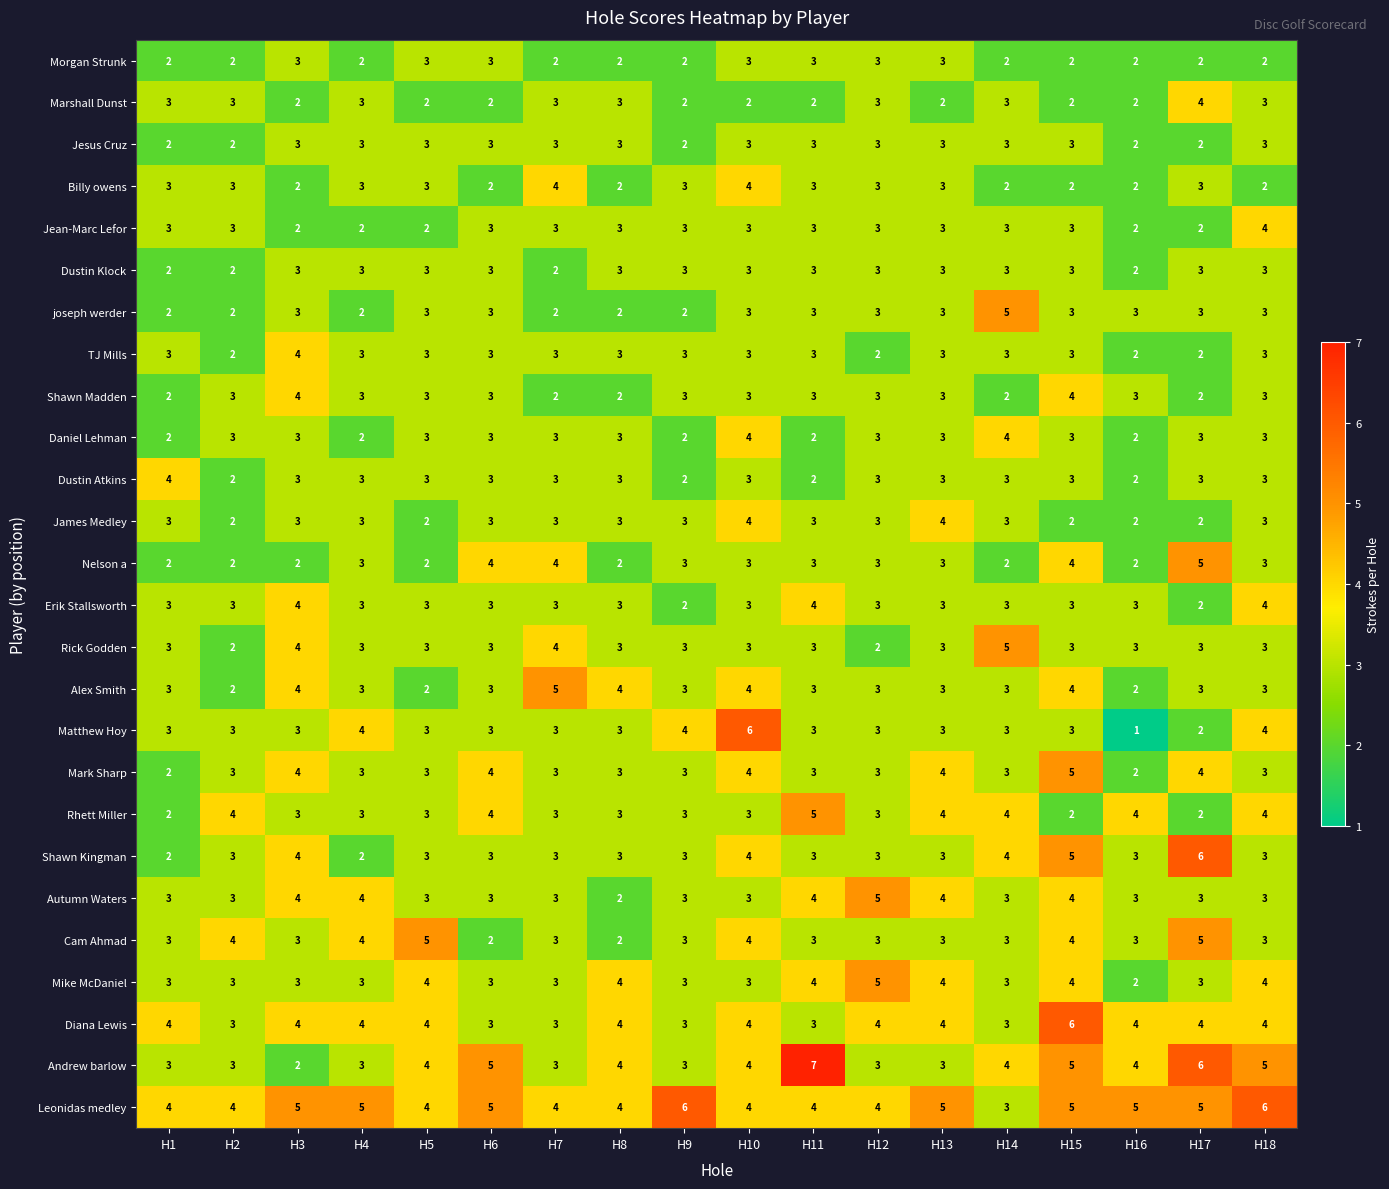

Count the number of categories in the chart.

18